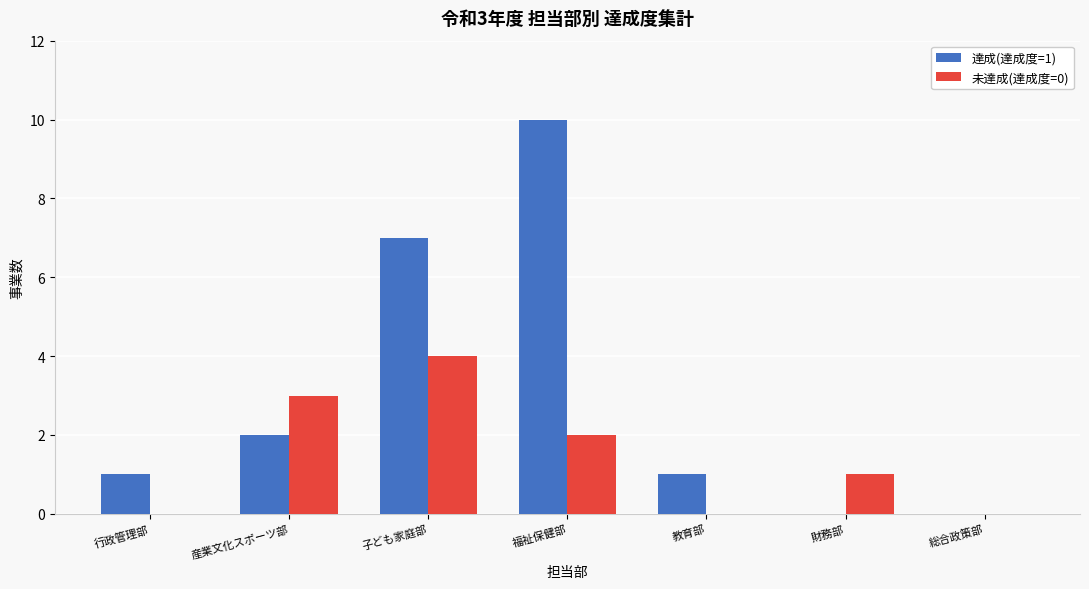

How many 達成(達成度=1) values are between 0 and 7?

6